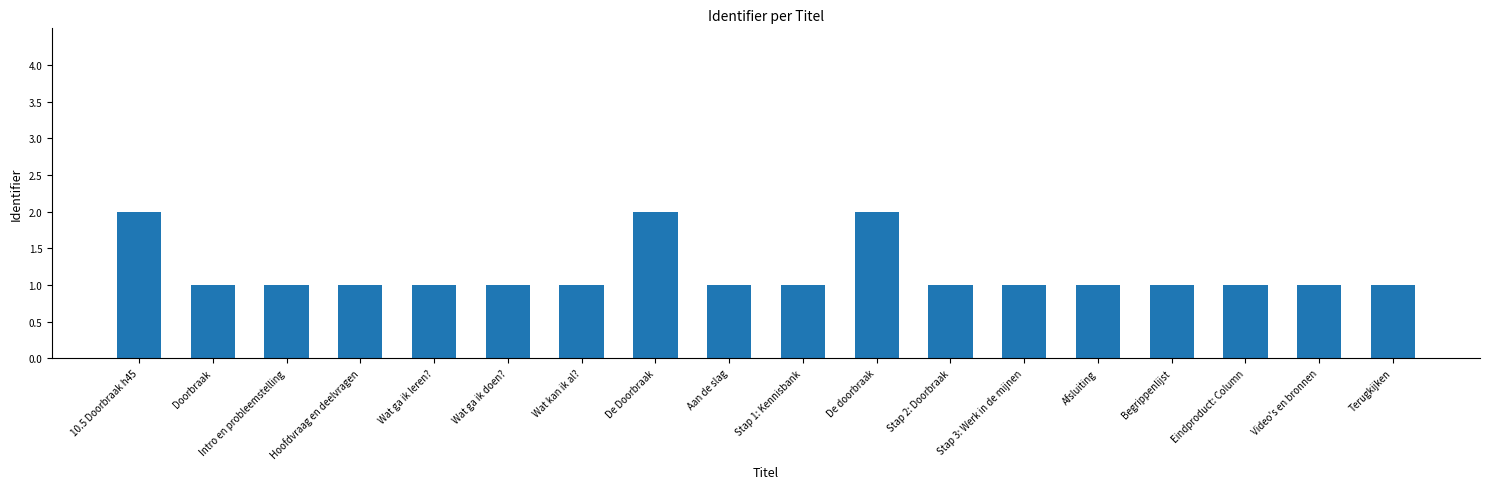

How many categories are shown in the chart?

18